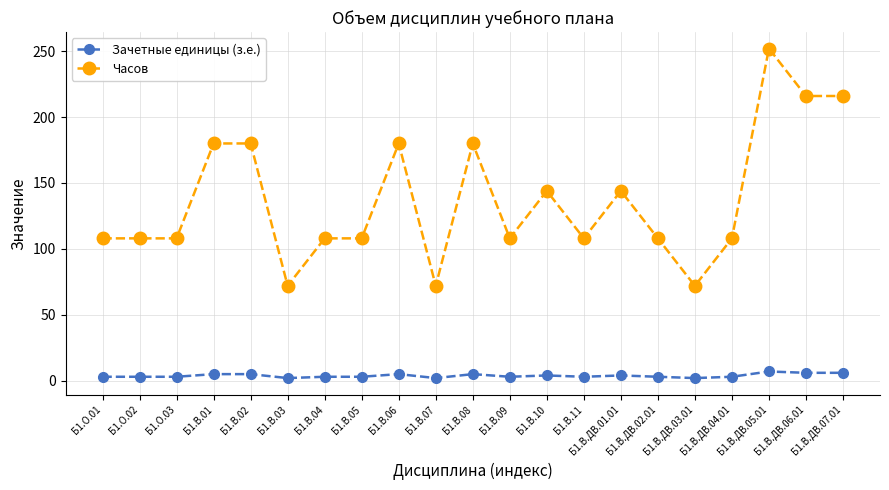

Between Б1.О.02 and Б1.В.06, which series saw the biggest shift?

Часов